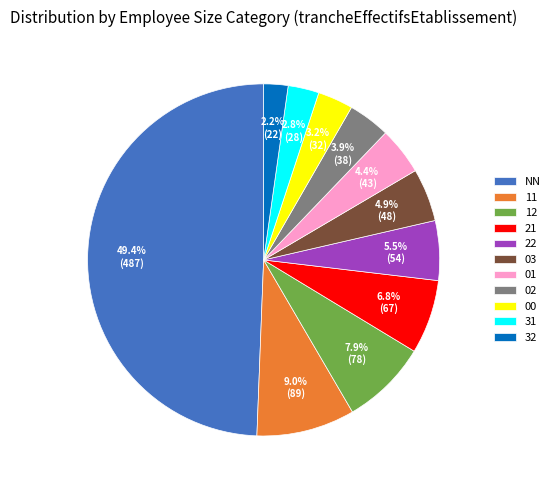

Which category has the biggest portion of the pie?

NN